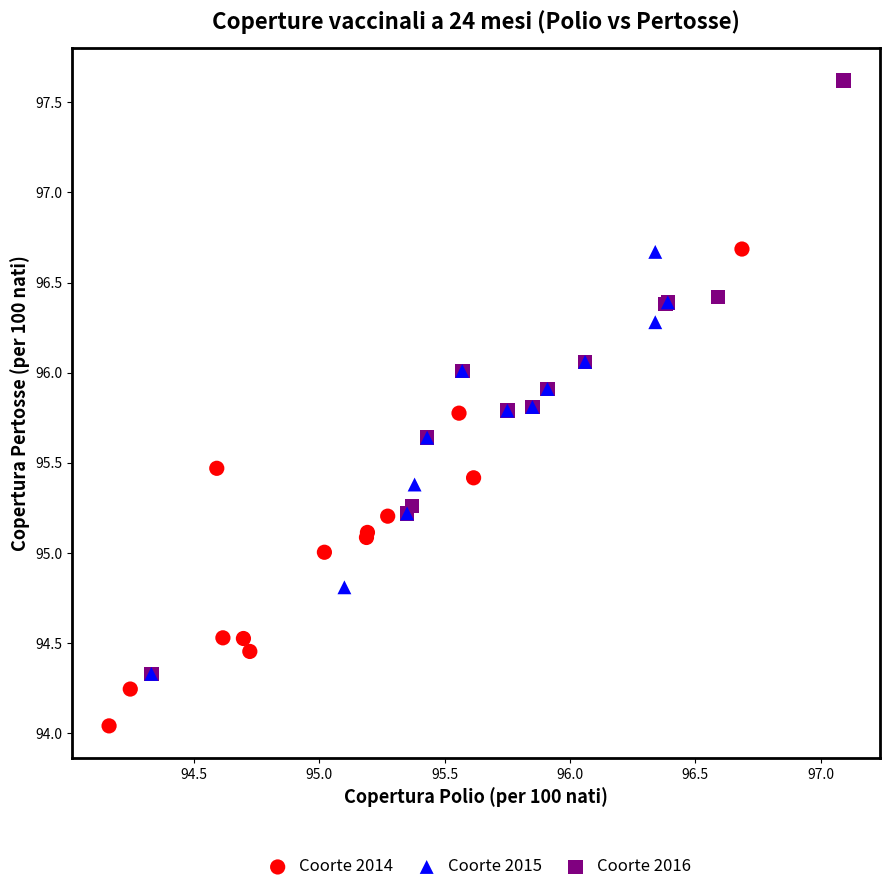

Which series reaches the maximum Y coordinate?

Coorte 2016